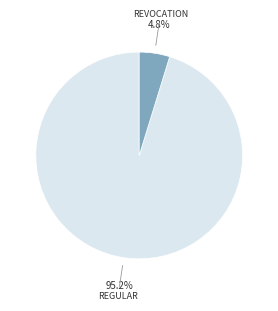

Is there a majority slice in this chart?

Yes